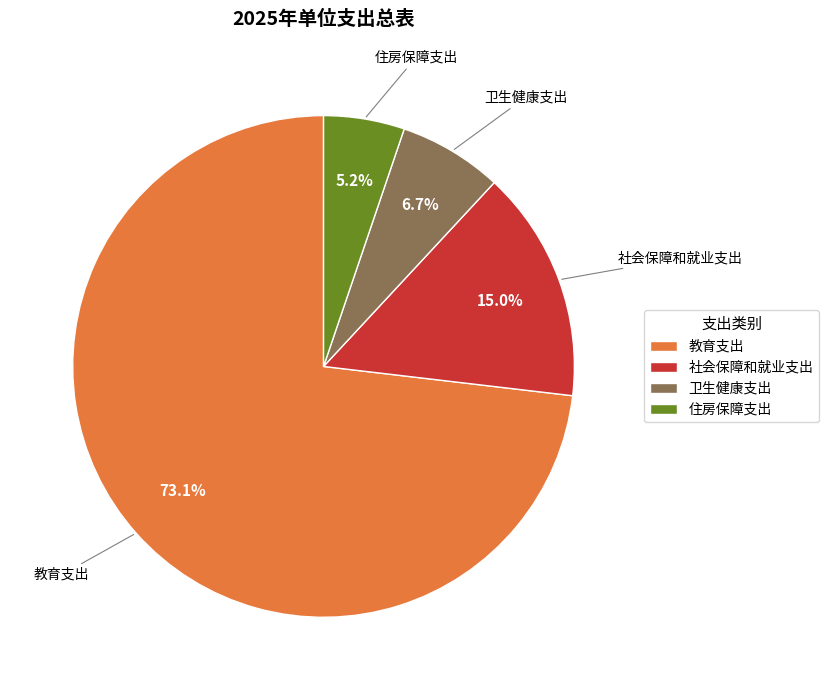

Approximately how many times larger is the value at 卫生健康支出 compared to 社会保障和就业支出?

0.4